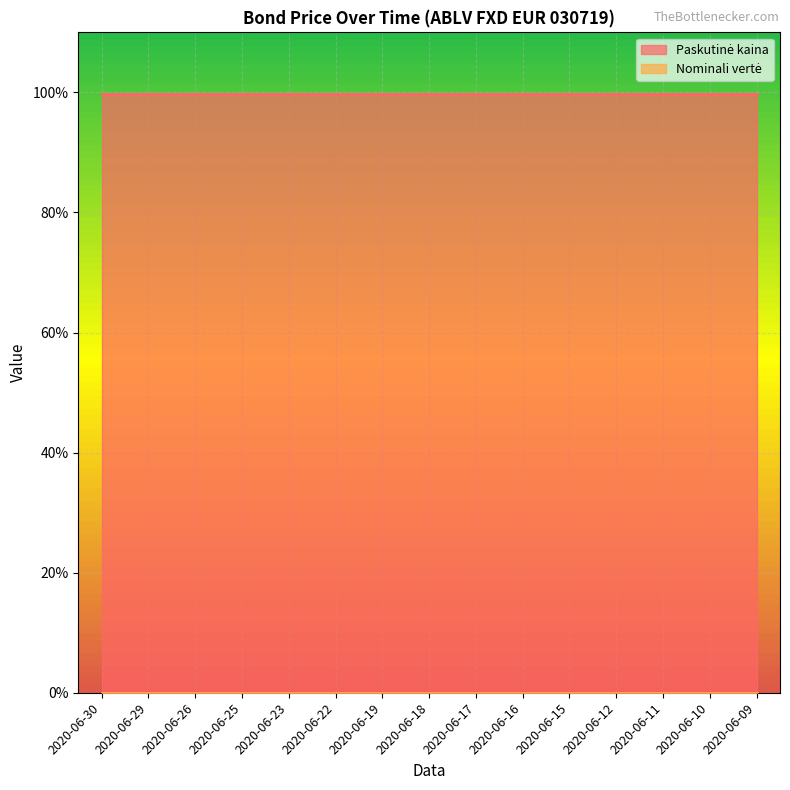

Reading left to right, list all the values displayed in this chart.

Paskutinė kaina: 2020-06-30=99.7	2020-06-29=99.7	2020-06-26=99.7	2020-06-25=99.7	2020-06-23=99.7	2020-06-22=99.7	2020-06-19=99.7	2020-06-18=99.7	2020-06-17=99.7	2020-06-16=99.7	2020-06-15=99.7	2020-06-12=99.7	2020-06-11=99.7	2020-06-10=99.7	2020-06-09=99.7
Nominali vertė: 2020-06-30=0.0	2020-06-29=0.0	2020-06-26=0.0	2020-06-25=0.0	2020-06-23=0.0	2020-06-22=0.0	2020-06-19=0.0	2020-06-18=0.0	2020-06-17=0.0	2020-06-16=0.0	2020-06-15=0.0	2020-06-12=0.0	2020-06-11=0.0	2020-06-10=0.0	2020-06-09=0.0